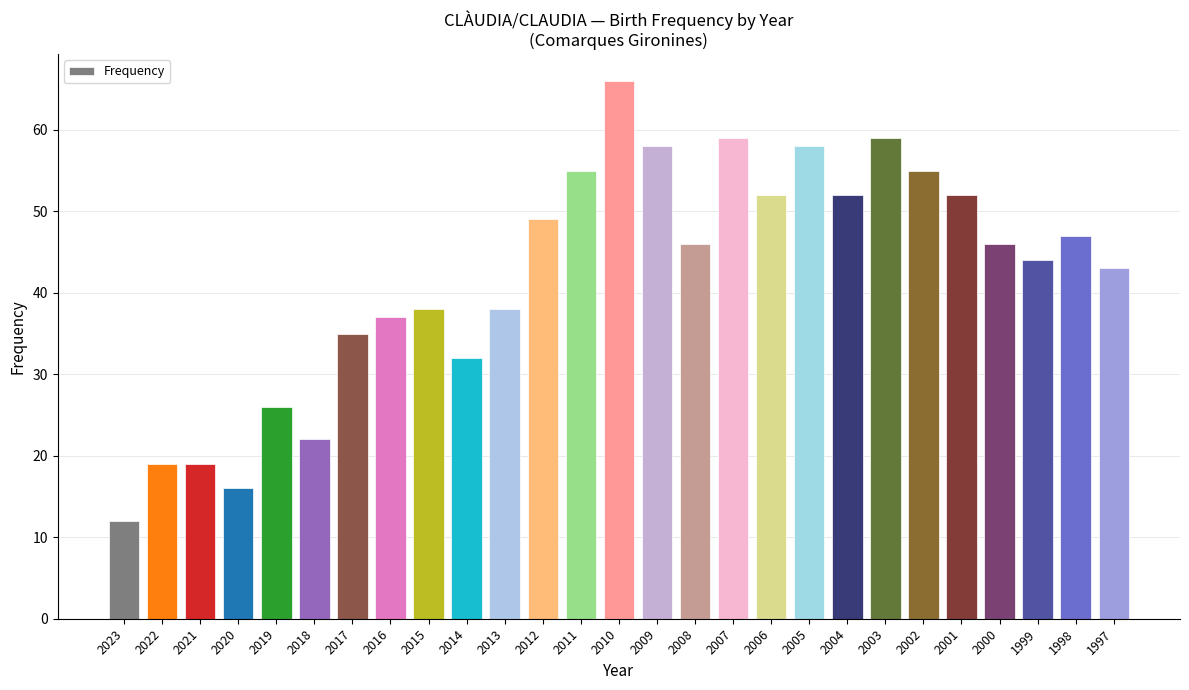

Read the value at 2004, to the nearest 5.

50